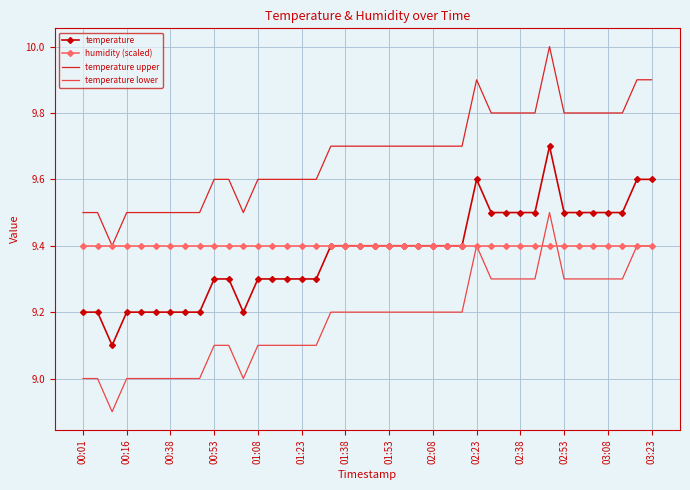

Which series has the largest total across all categories?

temperature upper